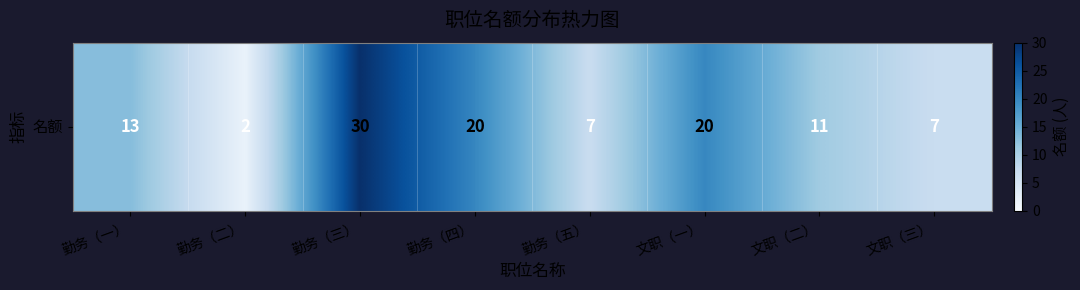

What is the smallest value displayed?

2